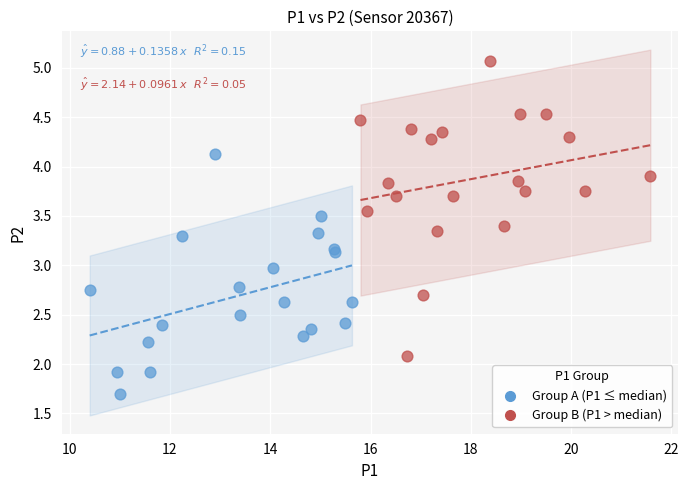

Which series reaches the maximum Y coordinate?

Group B (P1 > median)